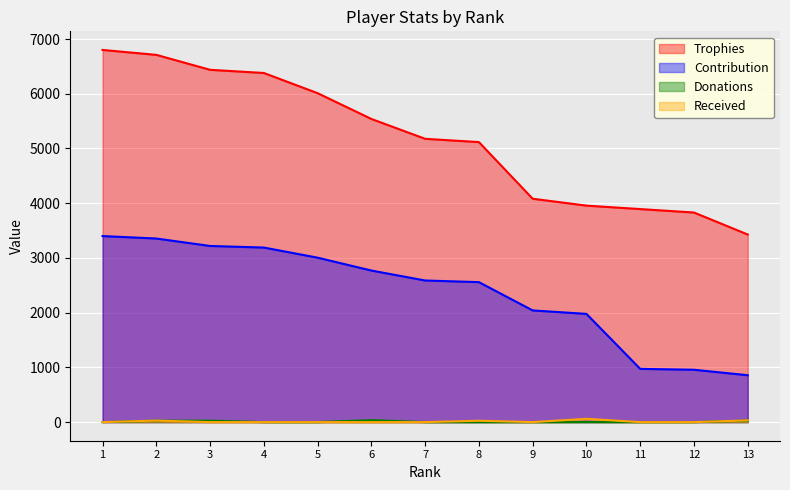

True or false: Trophies and Contribution cross at least once.

False